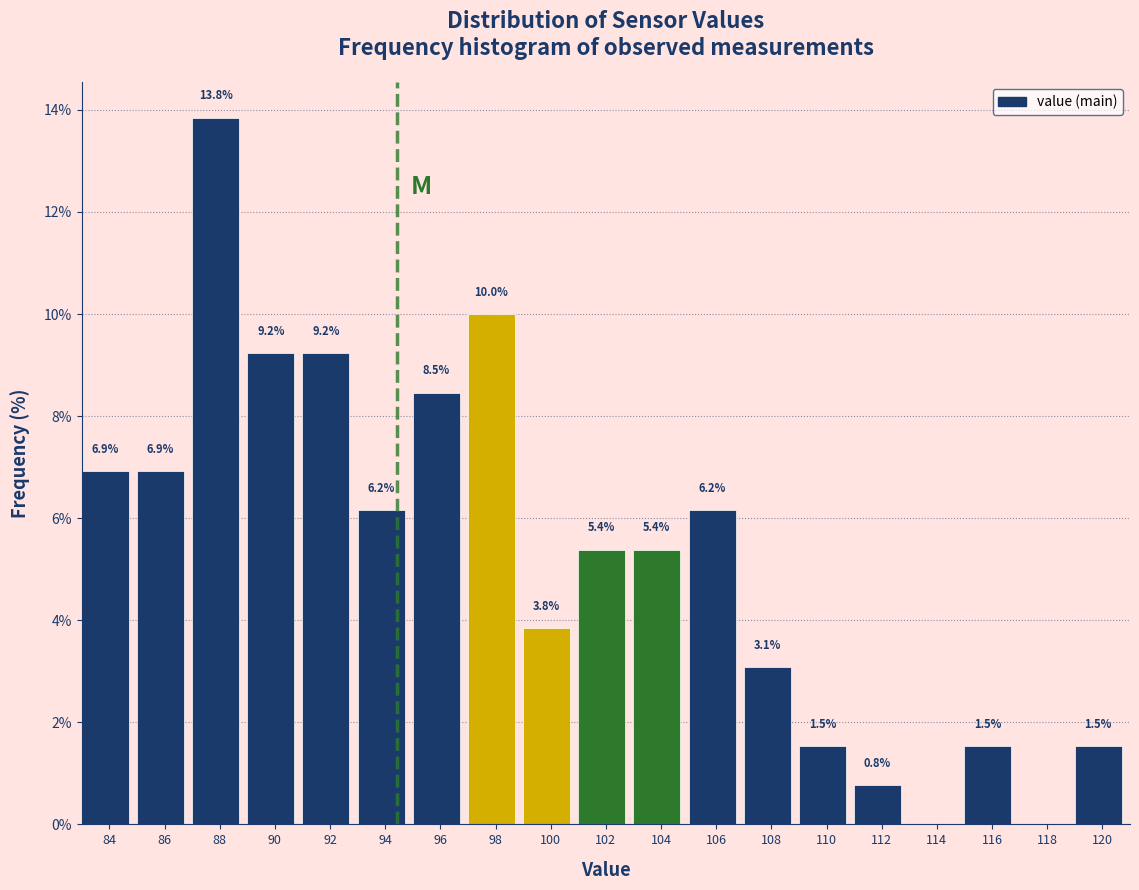

Reading right to left, list all the values displayed in this chart.

120=1.5	118=0.0	116=1.5	114=0.0	112=0.8	110=1.5	108=3.1	106=6.2	104=5.4	102=5.4	100=3.8	98=10.0	96=8.5	94=6.2	92=9.2	90=9.2	88=13.8	86=6.9	84=6.9